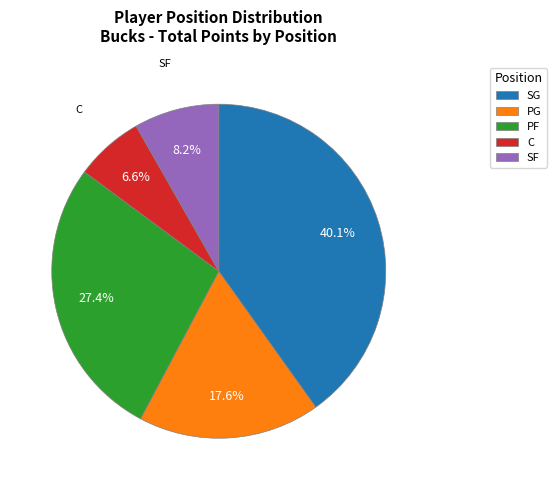

Does any single category account for the majority?

No